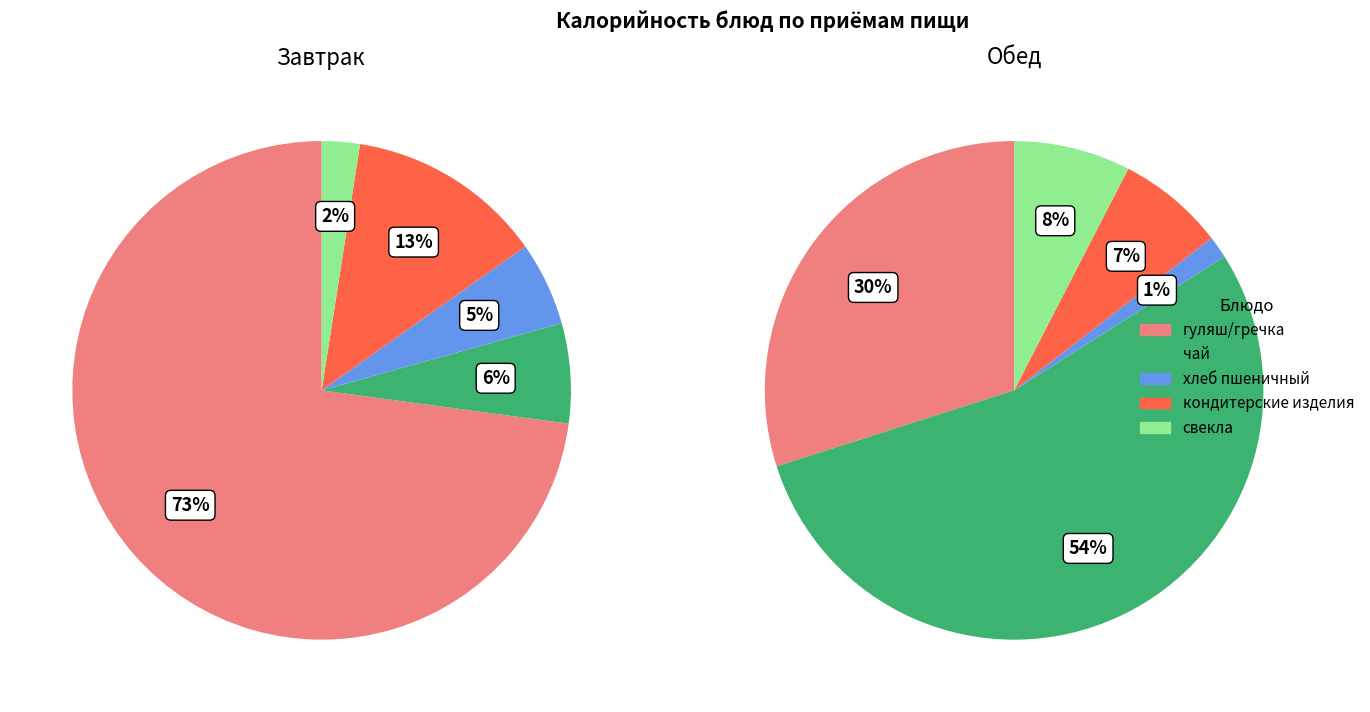

Which slice is the smallest?

хлеб пшеничный